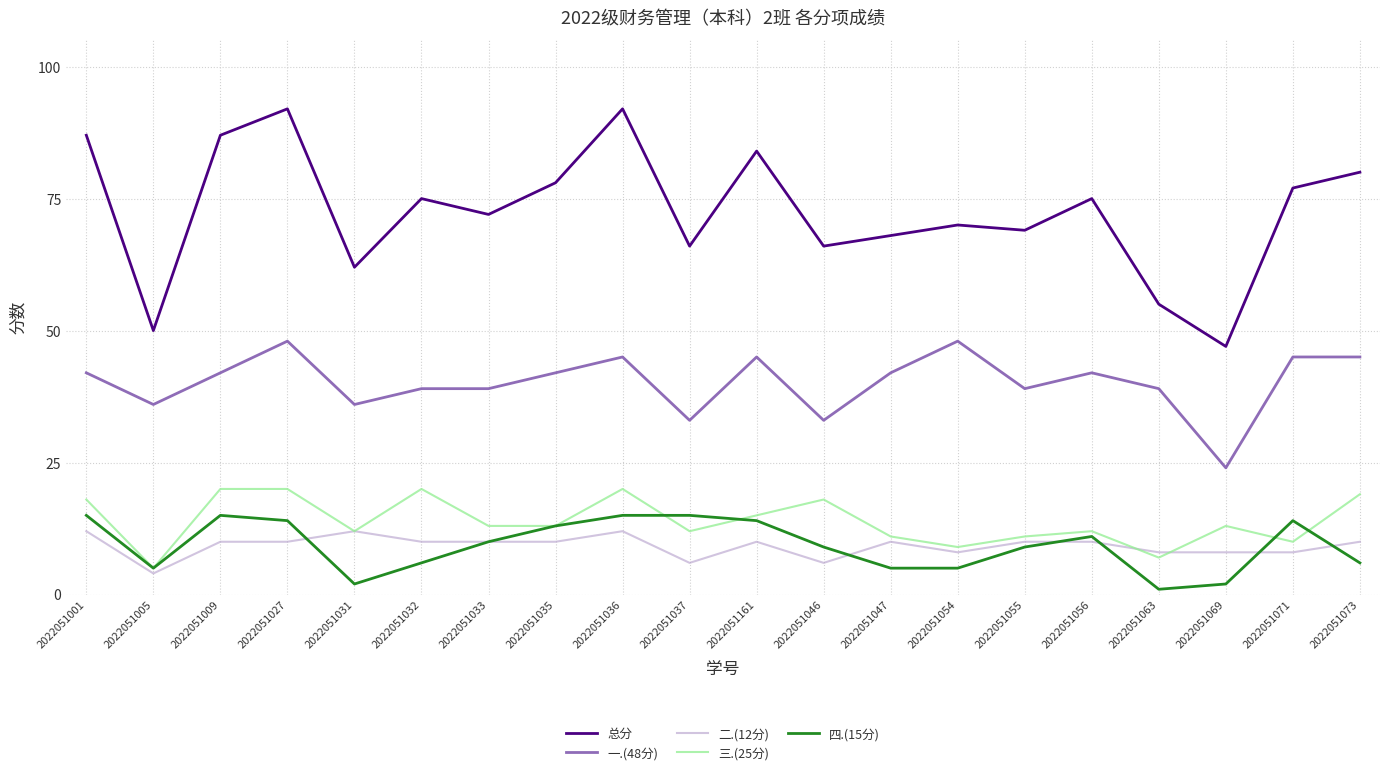

How many lines are shown in the chart?

5